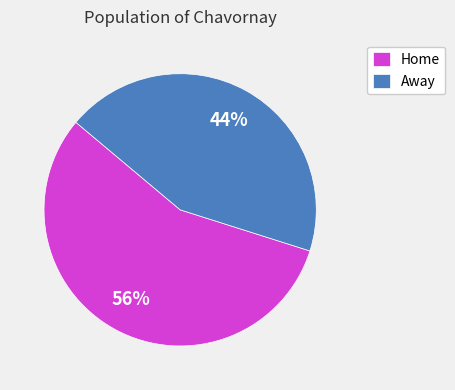

What is the majority slice?

Home